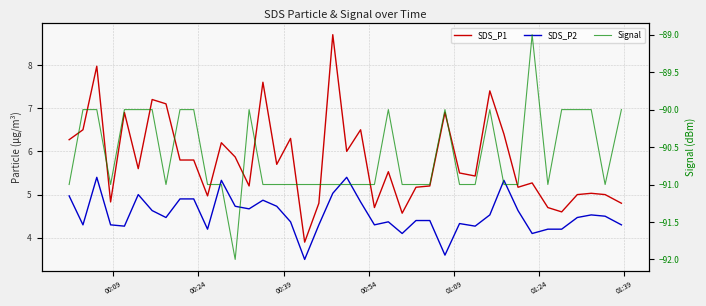

In SDS_P2, how many points are higher than both neighbors (excluding endpoints)?

9